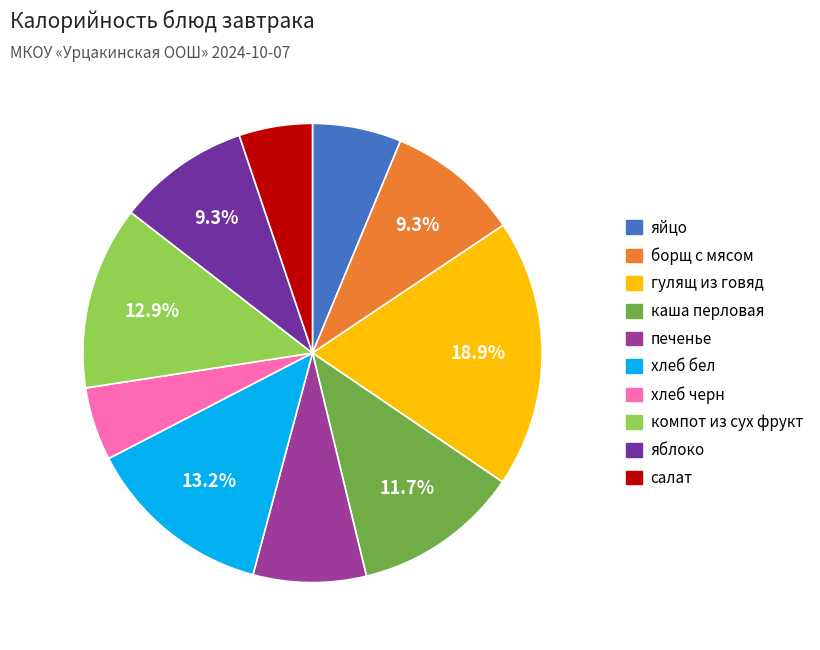

Between хлеб бел and салат, which is larger?

хлеб бел